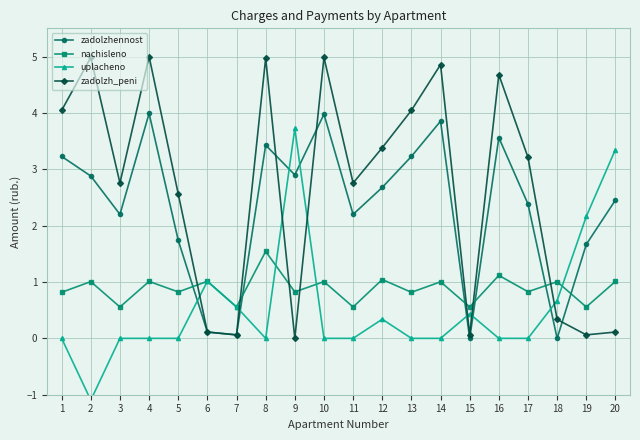

How many positive values does the zadolzhennost series have?

18